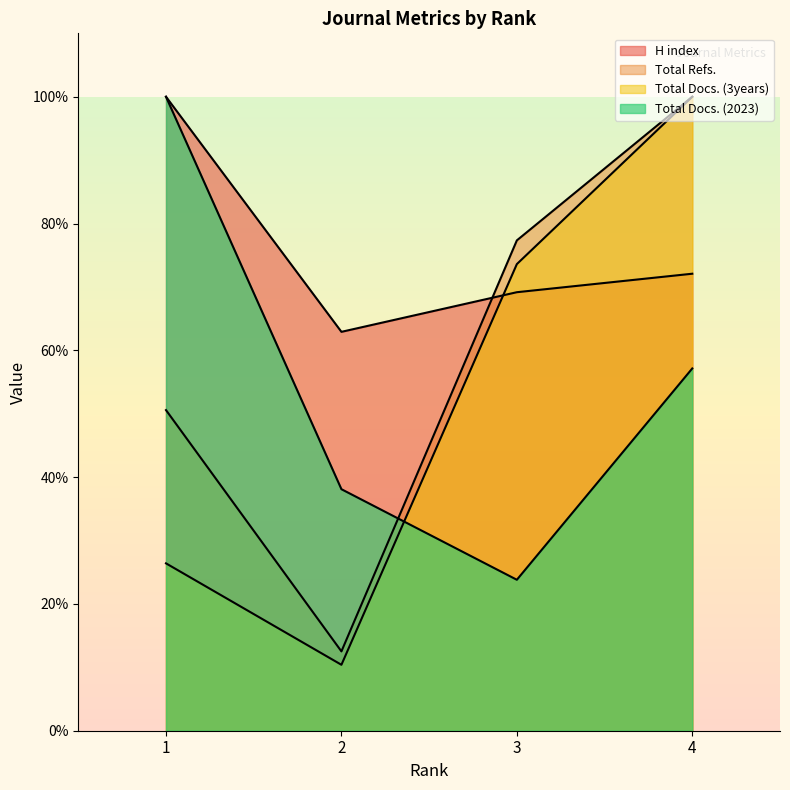

What is the highest value of the Total Refs. series?

100.0